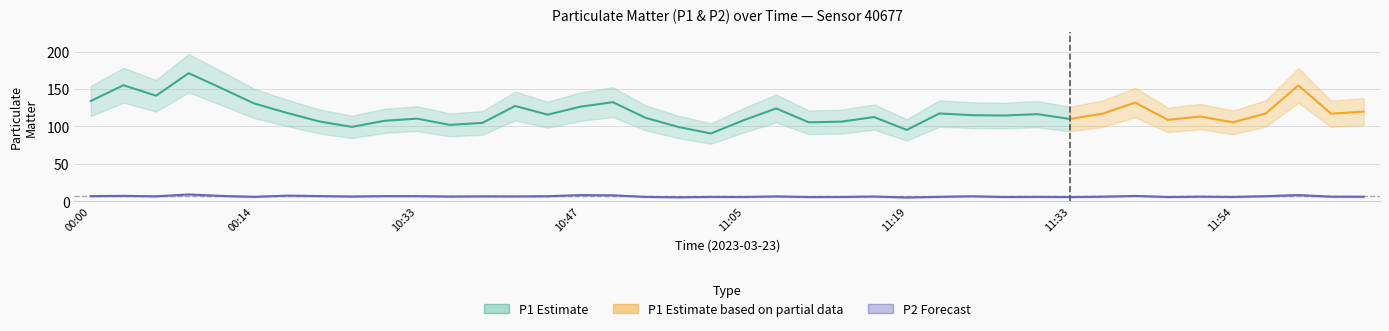

True or false: the data shows 6.5 at 11:07.

True